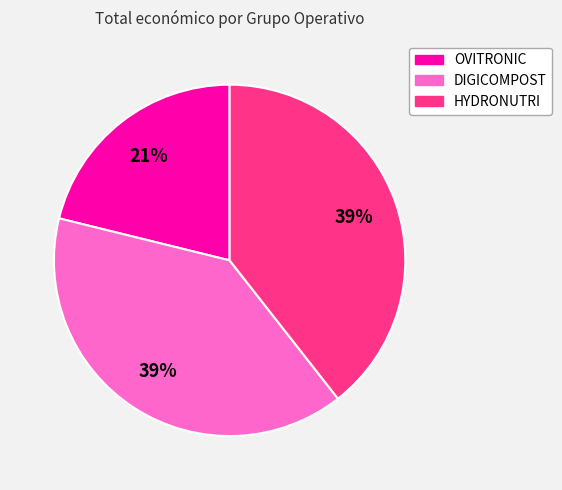

Do HYDRONUTRI and OVITRONIC together represent more than half of the pie?

Yes